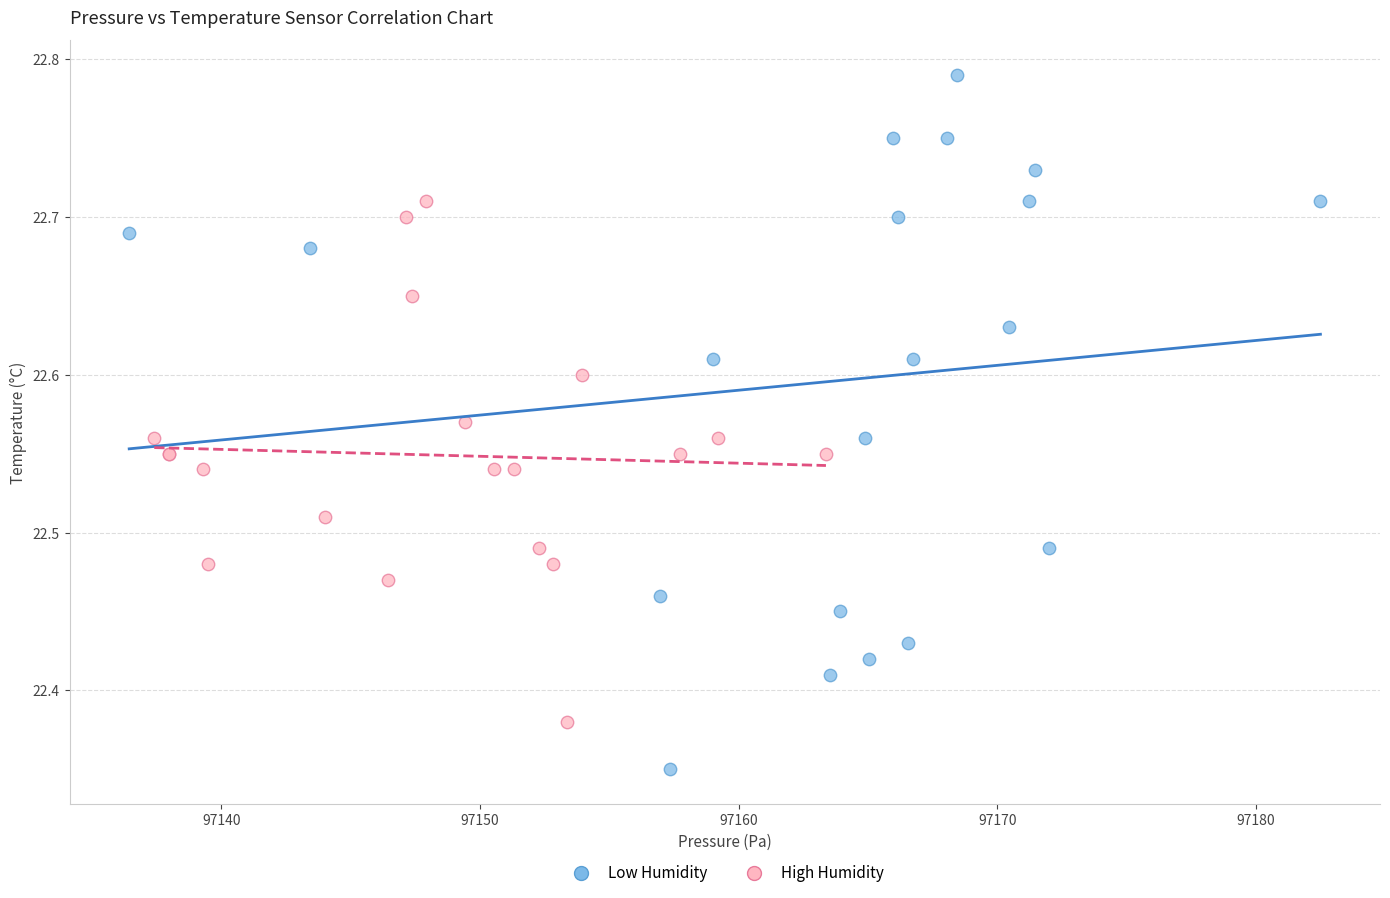

What are all the series names shown in the legend?

Low Humidity, High Humidity